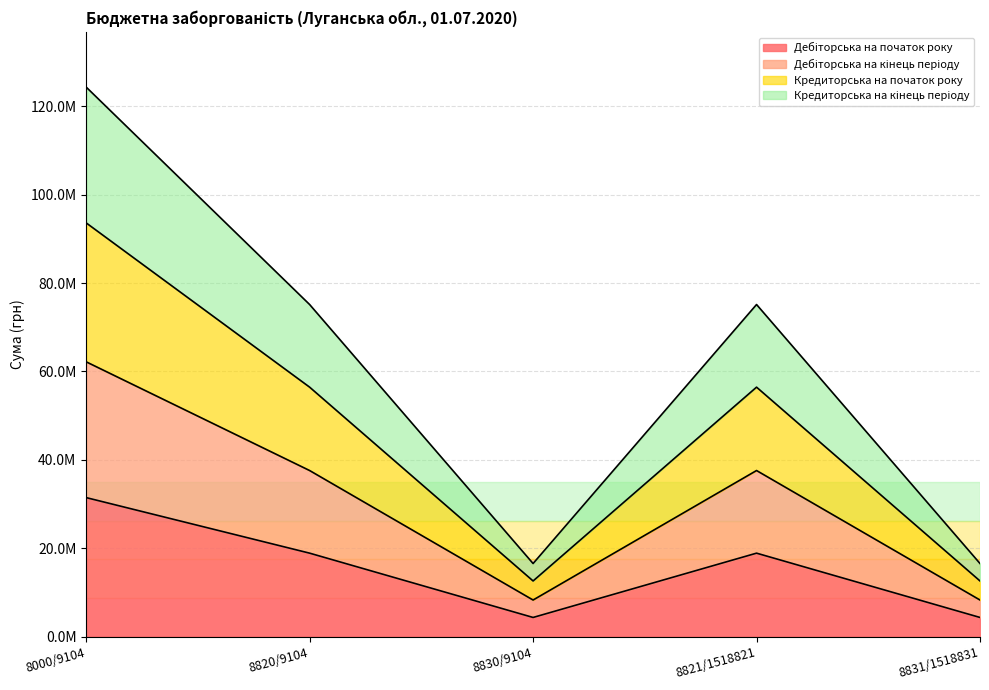

Which series has the largest total across all categories?

Кредиторська на кінець періоду